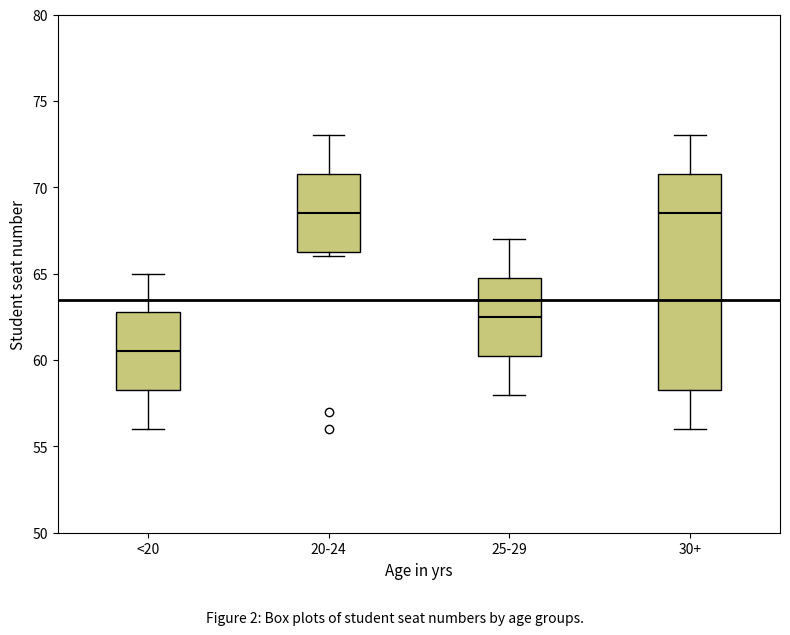

Reading left to right, transcribe this box plot: for each box, give where its median line is, the range the box spans, and where its two whiskers end, as read against the y-axis. The values are not printed on the chart, so give them approximately, as read against the axis.

<20: median 60.5, box 58.5 to 63.0, whiskers 56.0 to 65.0
20-24: median 68.5, box 66.5 to 71.0, whiskers 66.0 to 73.0
25-29: median 62.5, box 60.5 to 65.0, whiskers 58.0 to 67.0
30+: median 68.5, box 58.5 to 71.0, whiskers 56.0 to 73.0